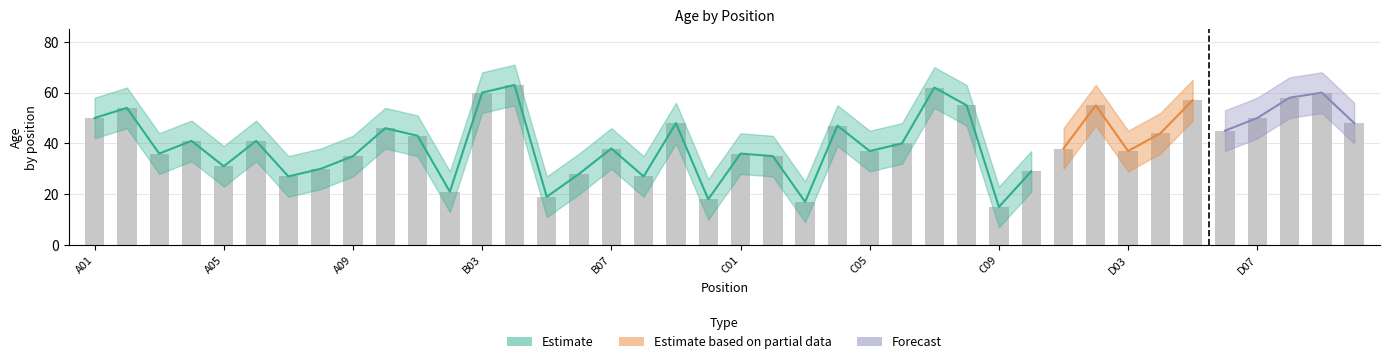

Is it true that Age_lower equals 76 at D07?

False